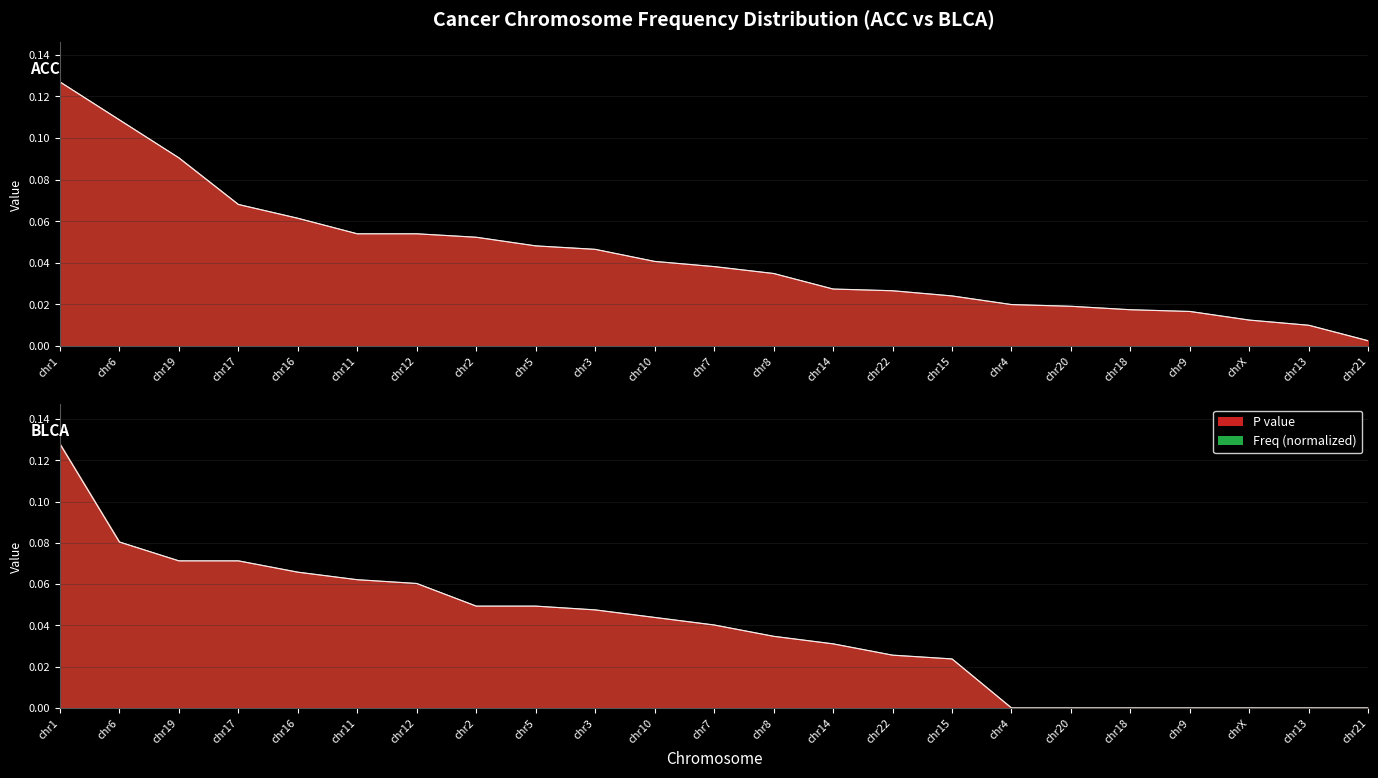

At which category is the sum across all series the highest?

chr1